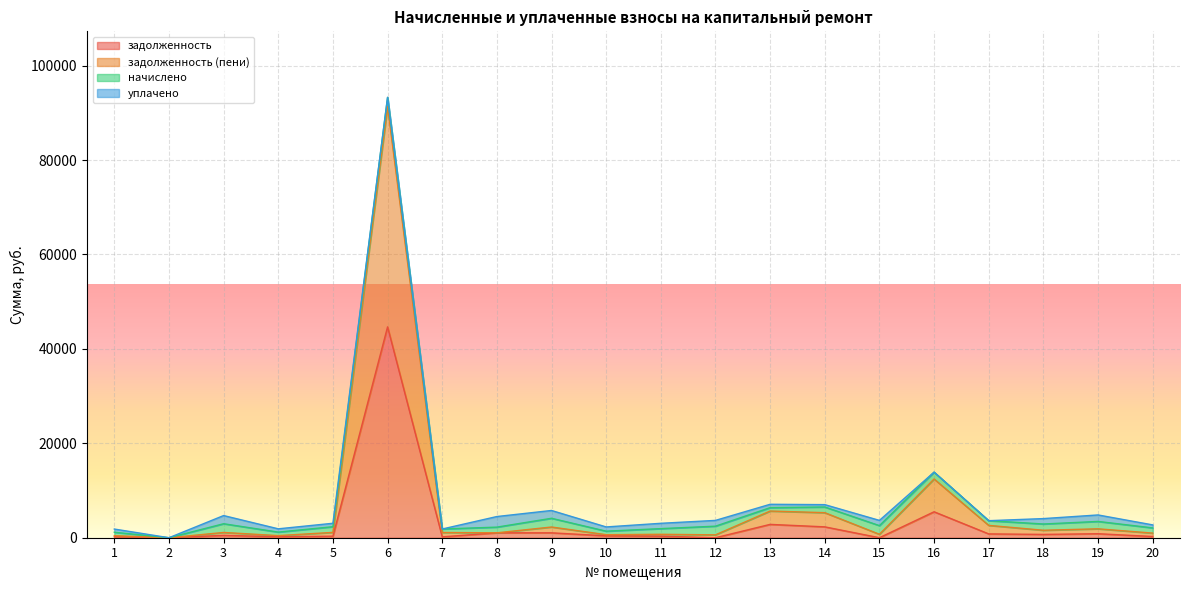

The задолженность series shows 245.3 at 3. True or false?

False